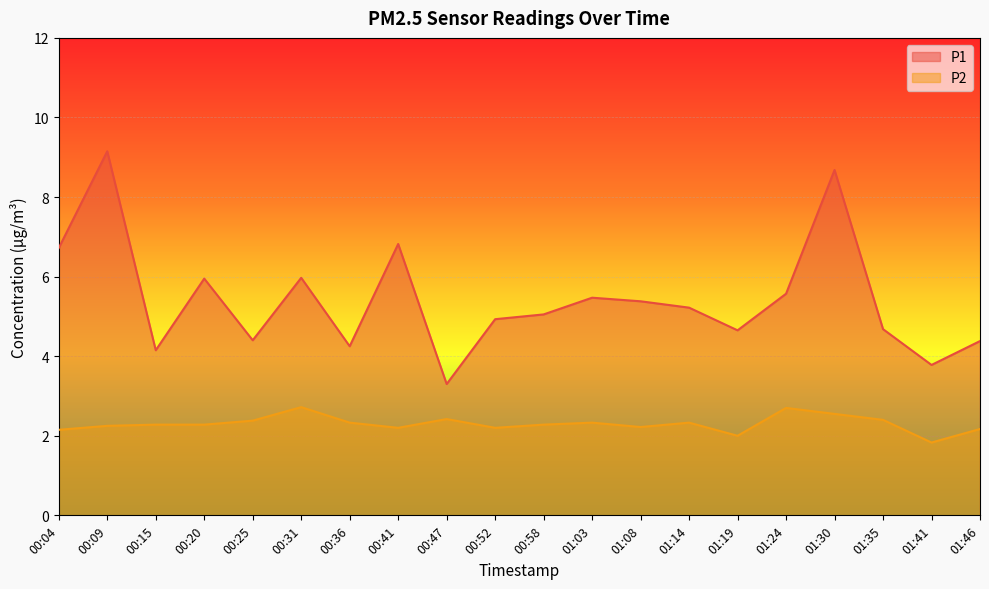

Which has a higher value, 01:24 or 01:30?

01:30